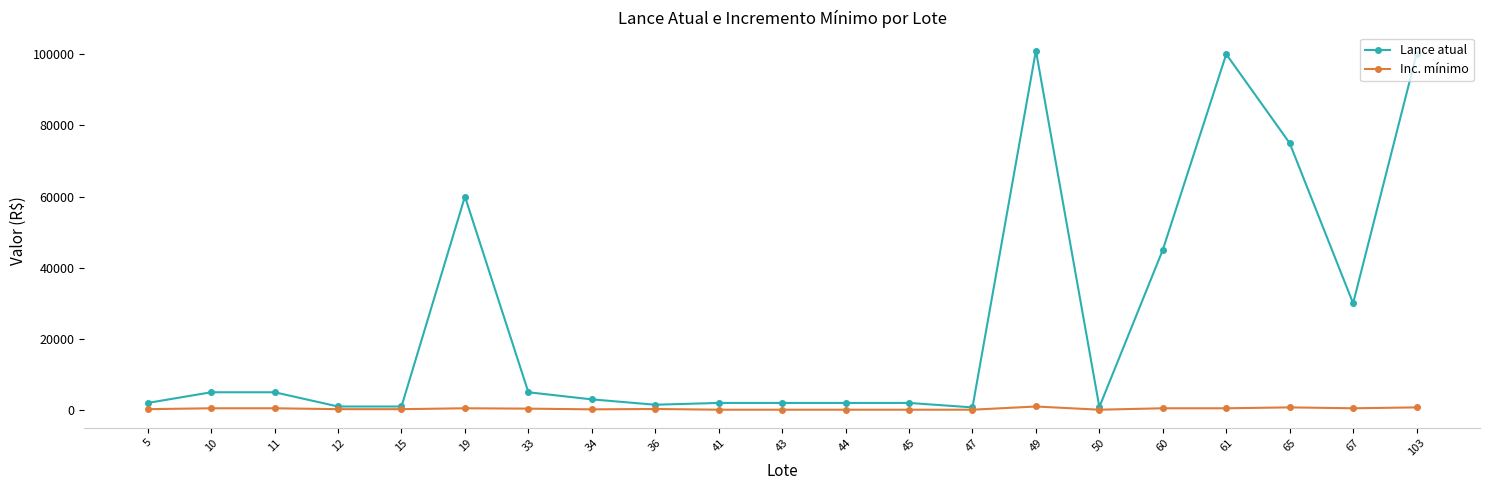

The value of Lance atual at 33 is 5000. True or false?

True